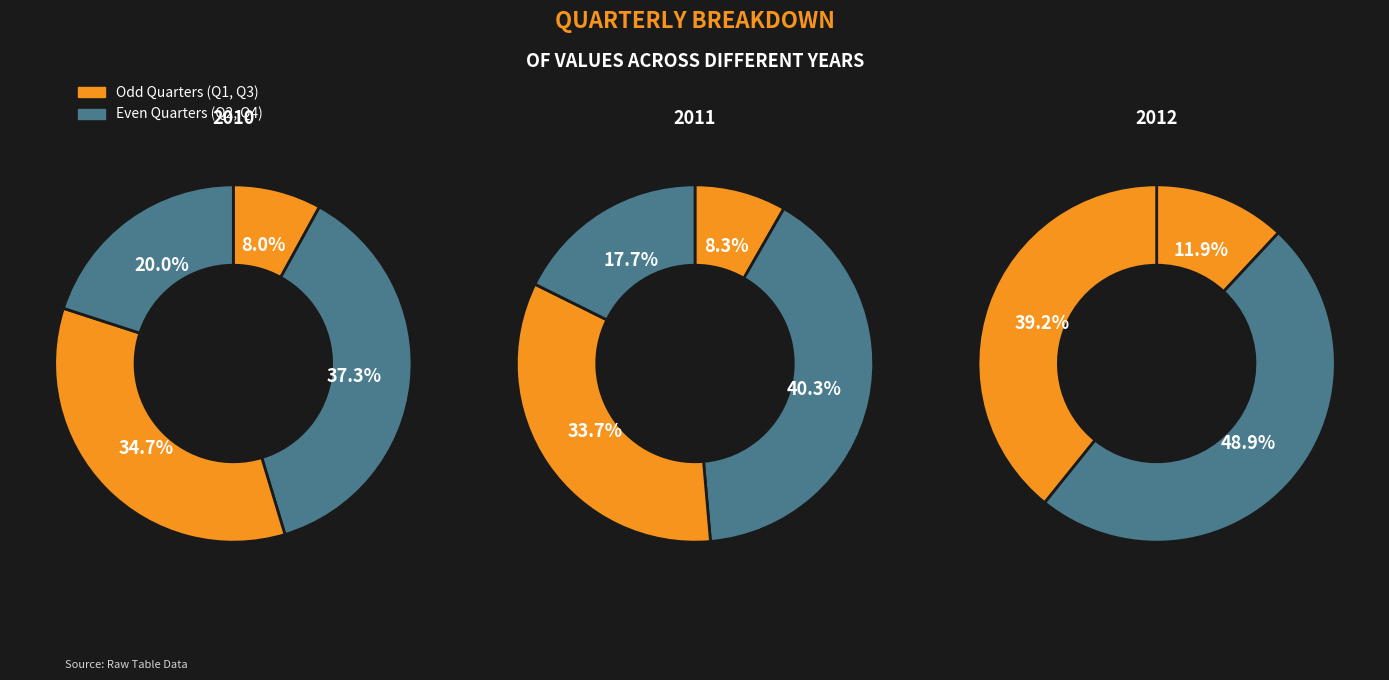

Which series changed the most between Q1 and Q3?

2012